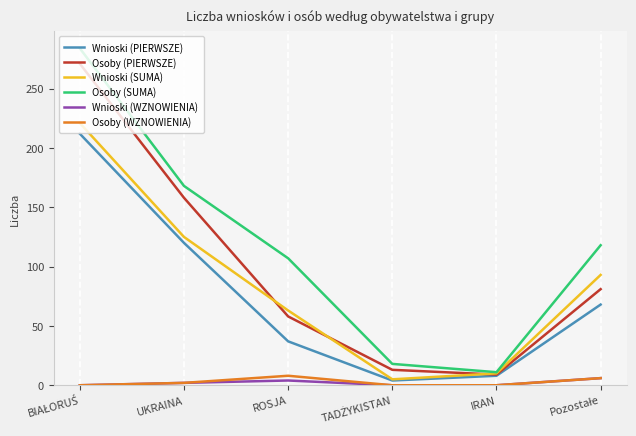

What is the total value across all series at IRAN?

38